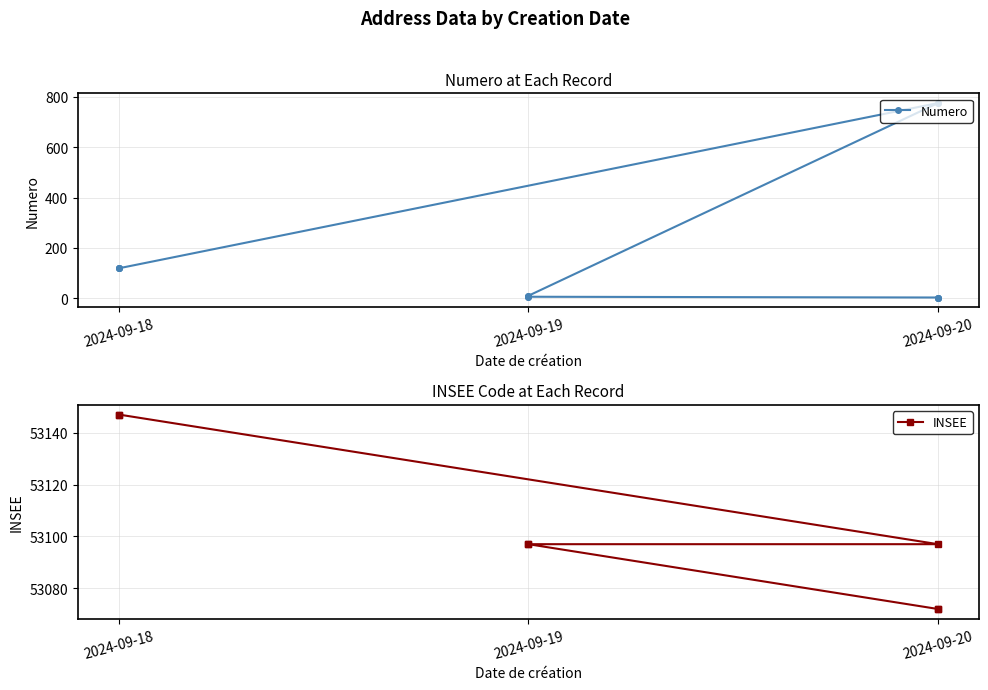

Which series has the largest Y range (max minus min)?

Numero